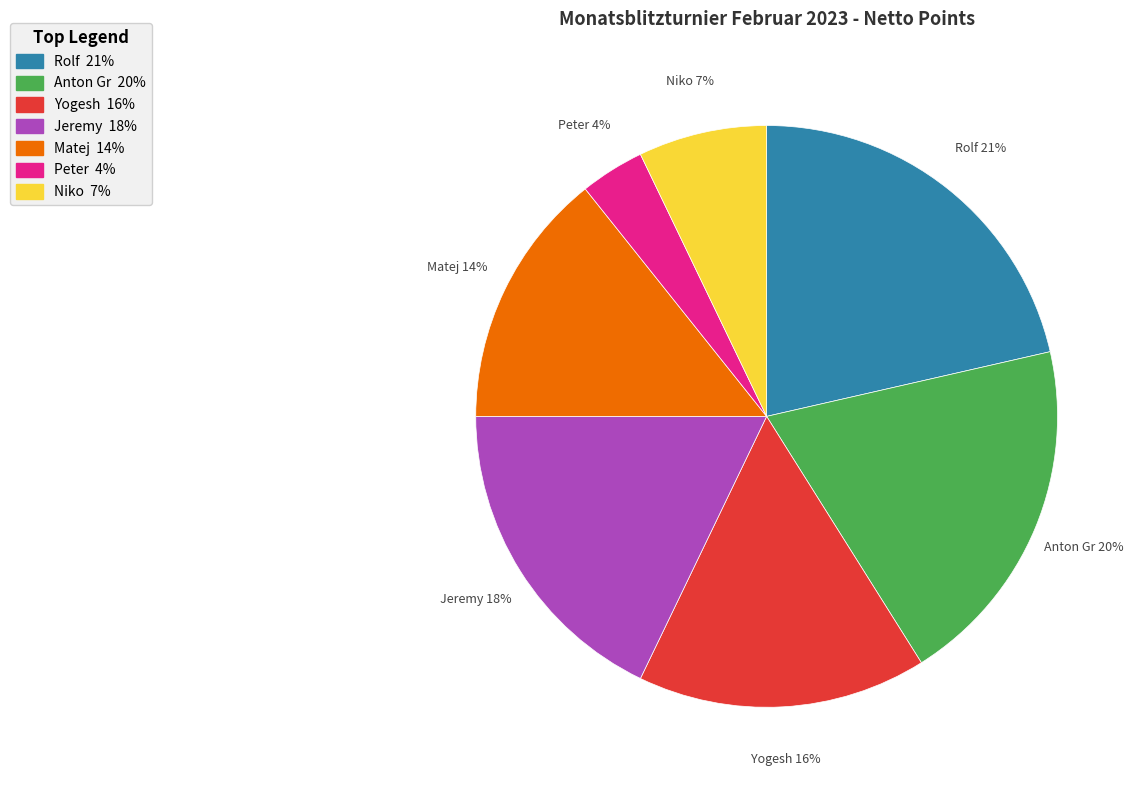

To the nearest percent, what is the average slice percentage?

14%